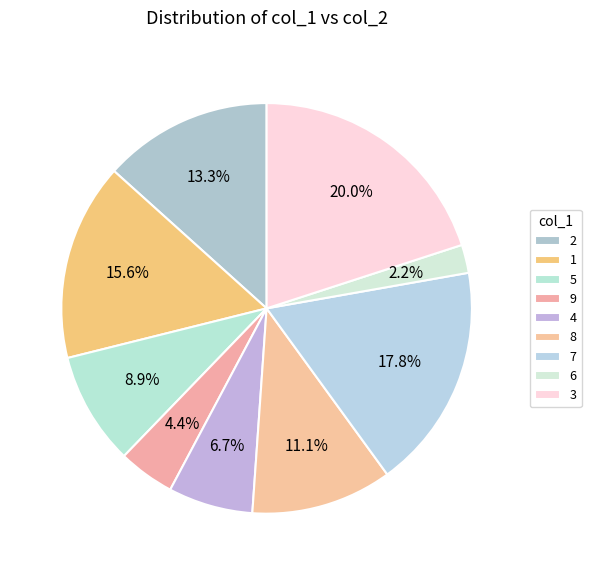

How many slices are in this pie chart?

9